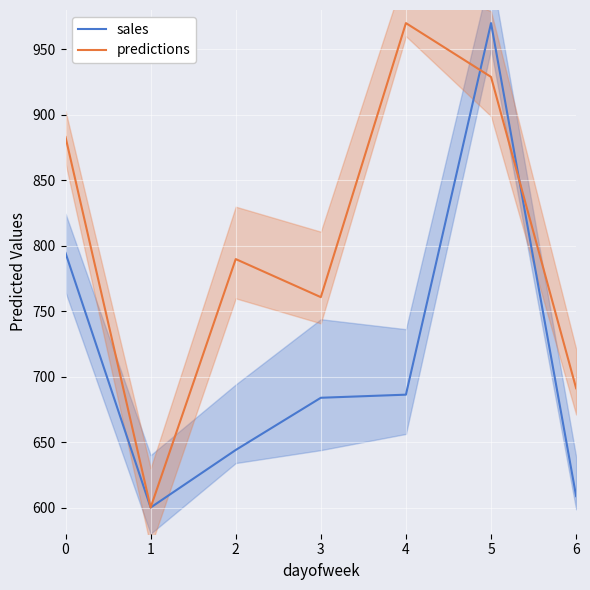

What is the difference between the maximum and second lowest values in the sales series?

361.3